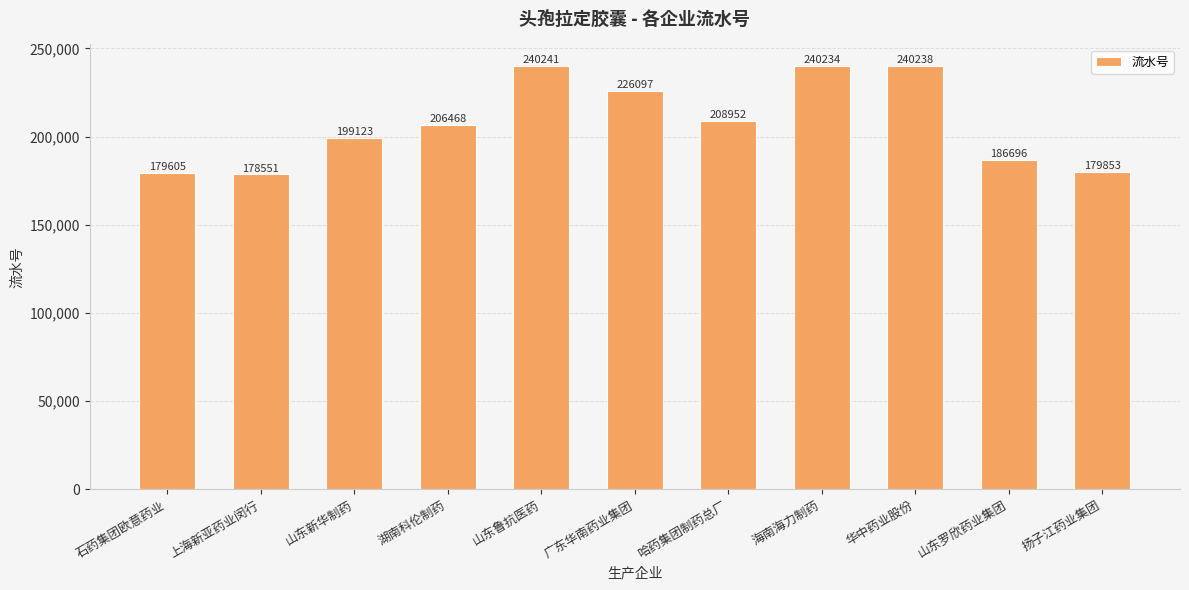

What is the smallest value displayed?

178551